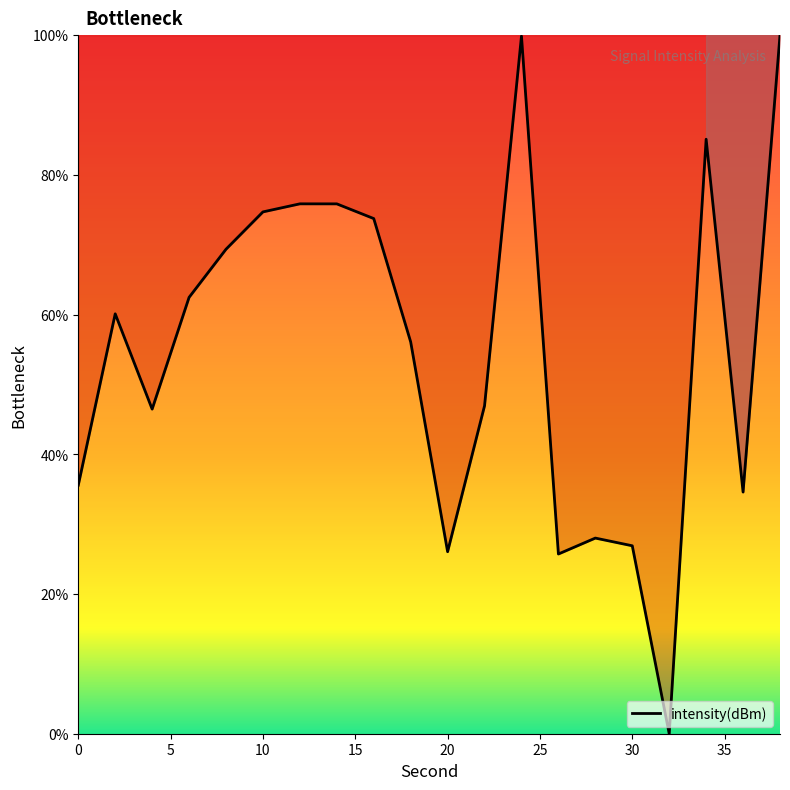

What is the maximum value shown in the chart?

100.0